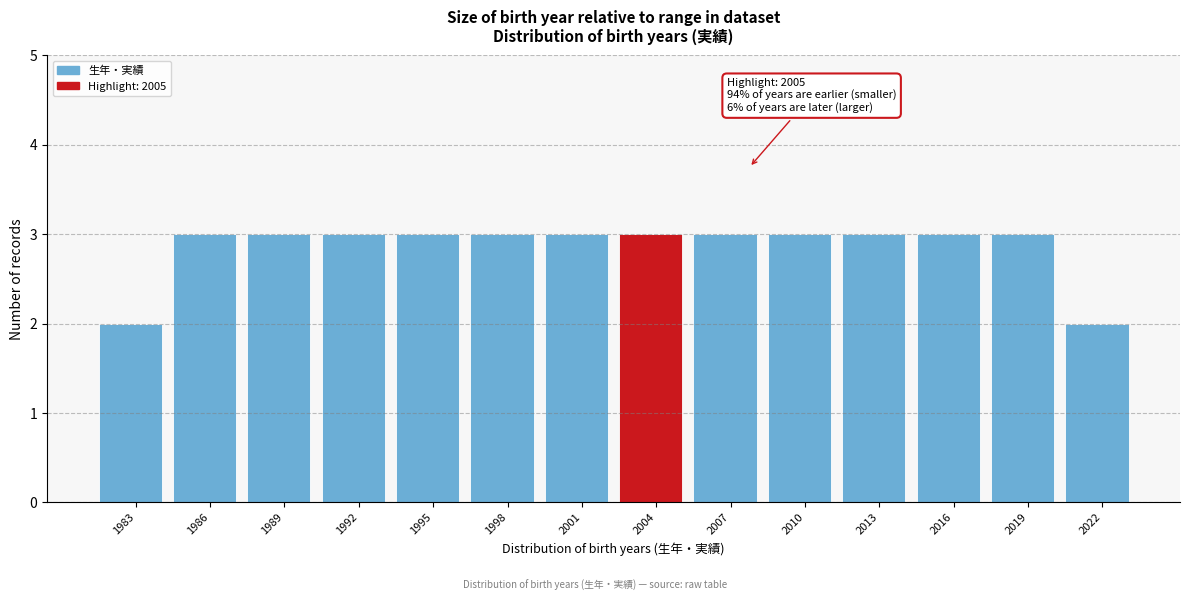

Reading left to right, transcribe all the data shown in this chart.

2	3	3	3	3	3	3	3	3	3	3	3	3	2